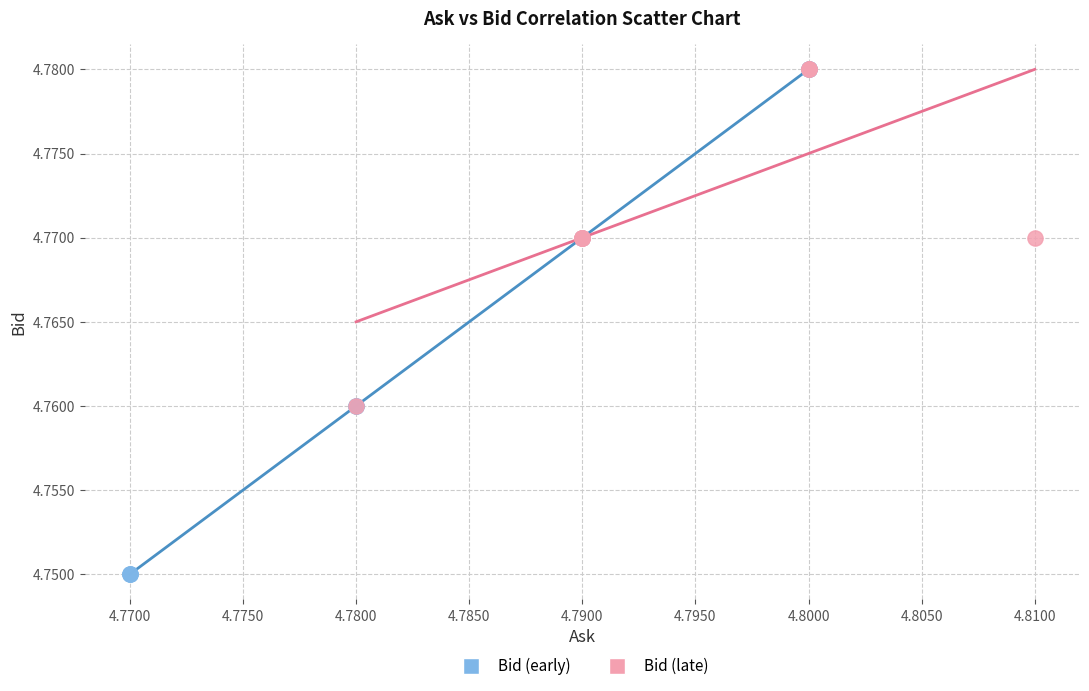

Which series has the widest spread of Y values?

Bid (early)